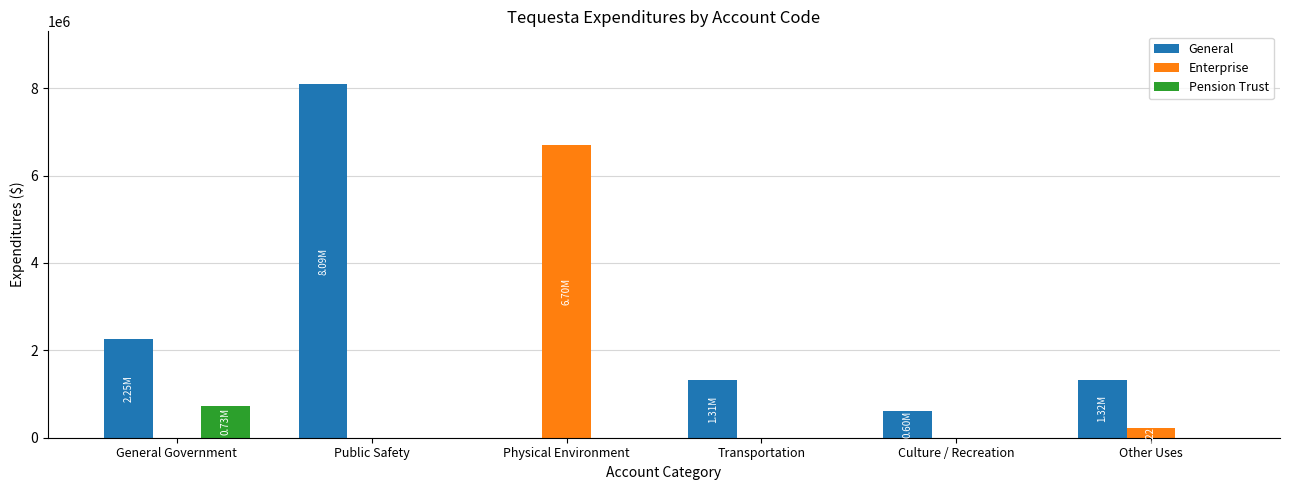

What are all the series names shown in the legend?

General, Enterprise, Pension Trust